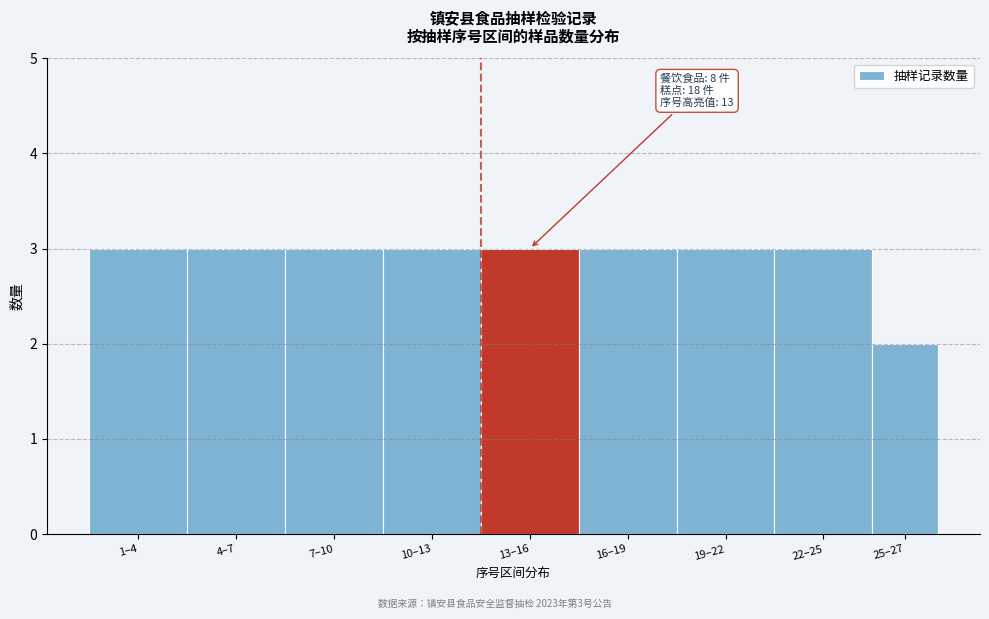

Reading right to left, what are all the values shown in this chart?

25–27=2	22–25=3	19–22=3	16–19=3	13–16=3	10–13=3	7–10=3	4–7=3	1–4=3